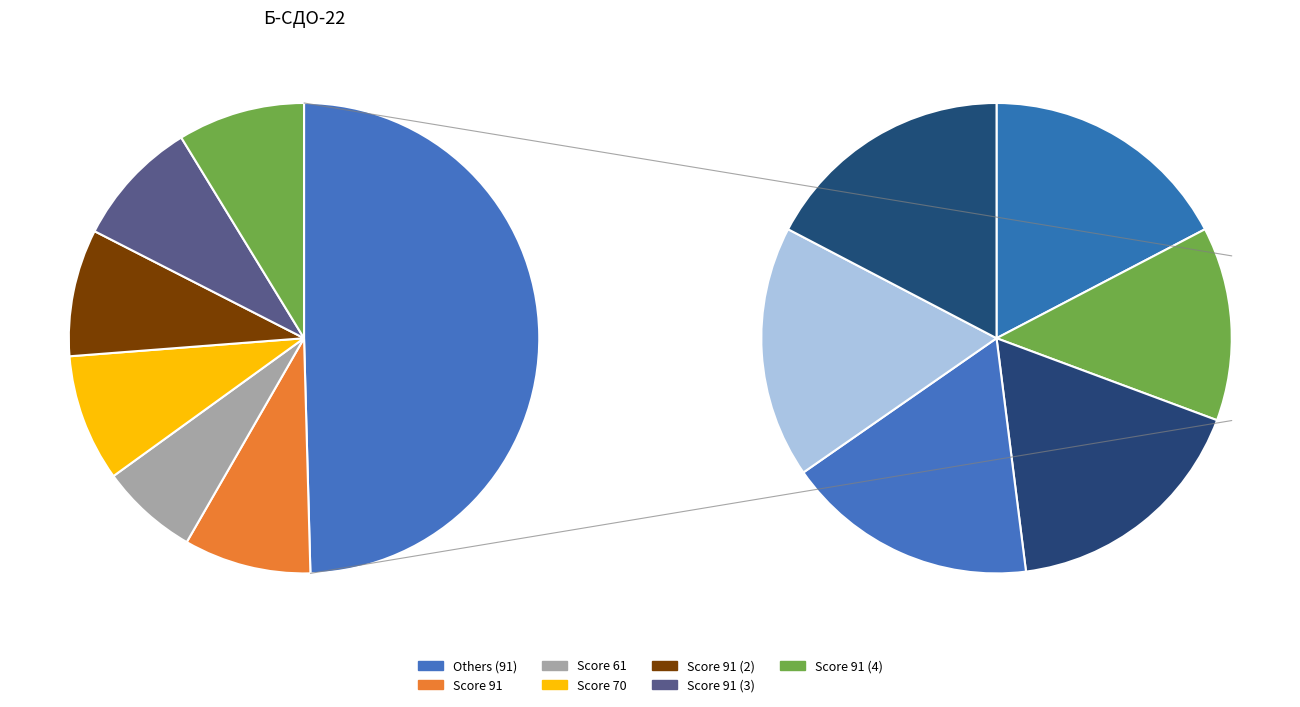

Does any single category account for the majority?

No